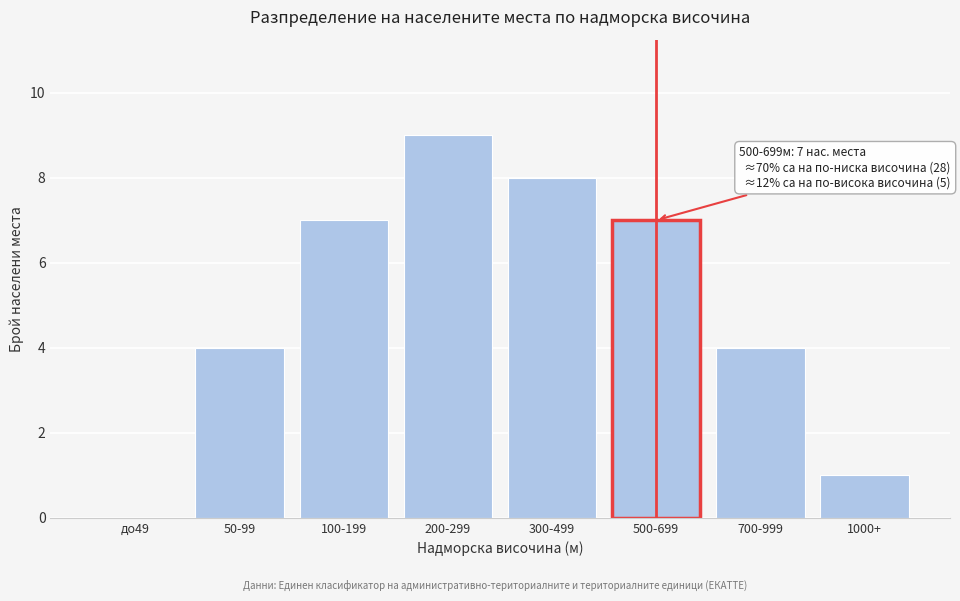

Reading left to right, what are all the values shown in this chart?

до49=0	50-99=4	100-199=7	200-299=9	300-499=8	500-699=7	700-999=4	1000+=1